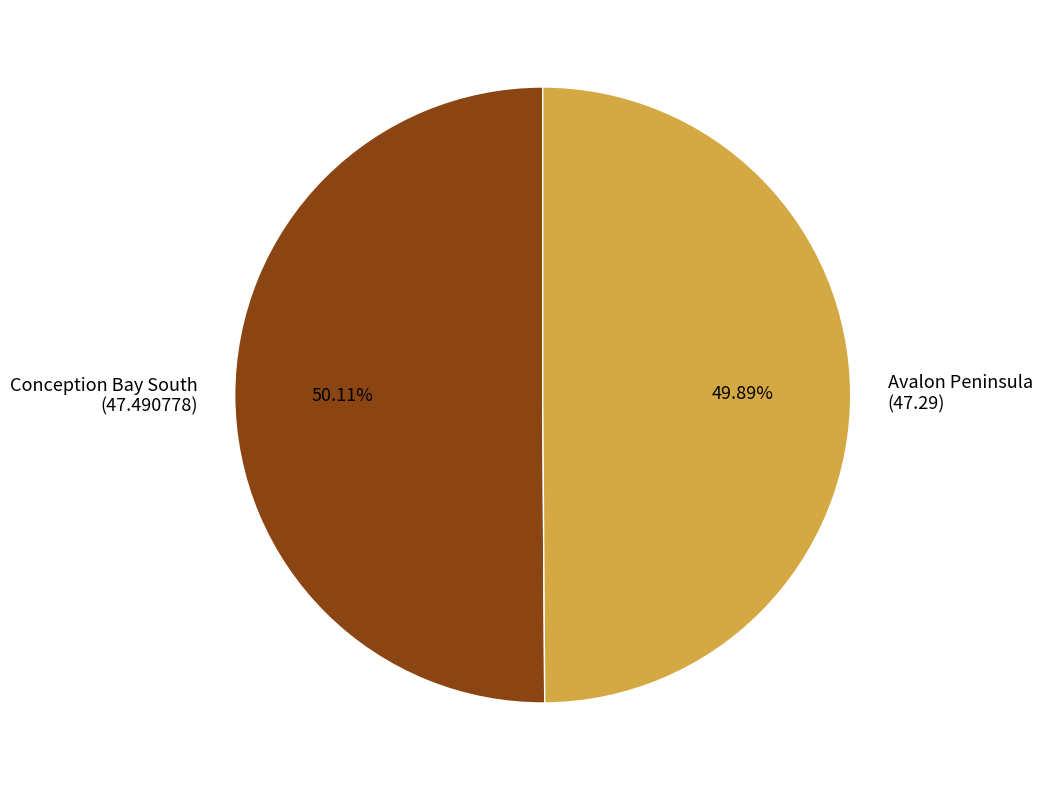

What is the ratio of the value at Avalon Peninsula (47.29) to the value at Conception Bay South (47.490778)?

1.0